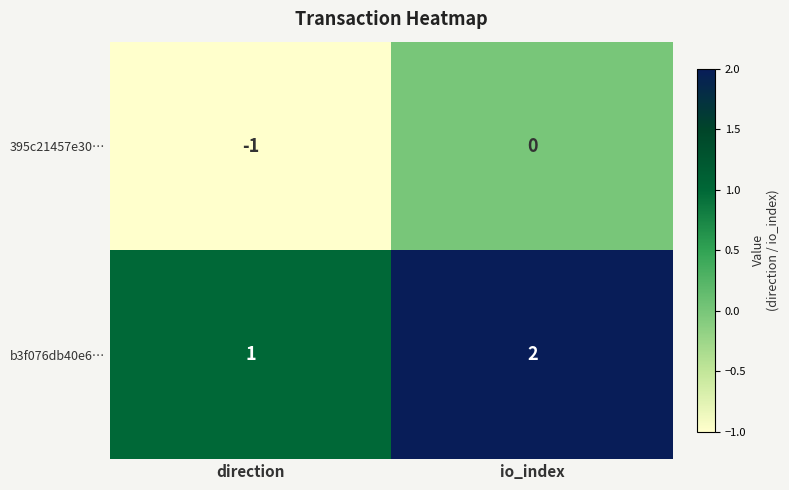

What is the minimum value shown in the chart?

-1